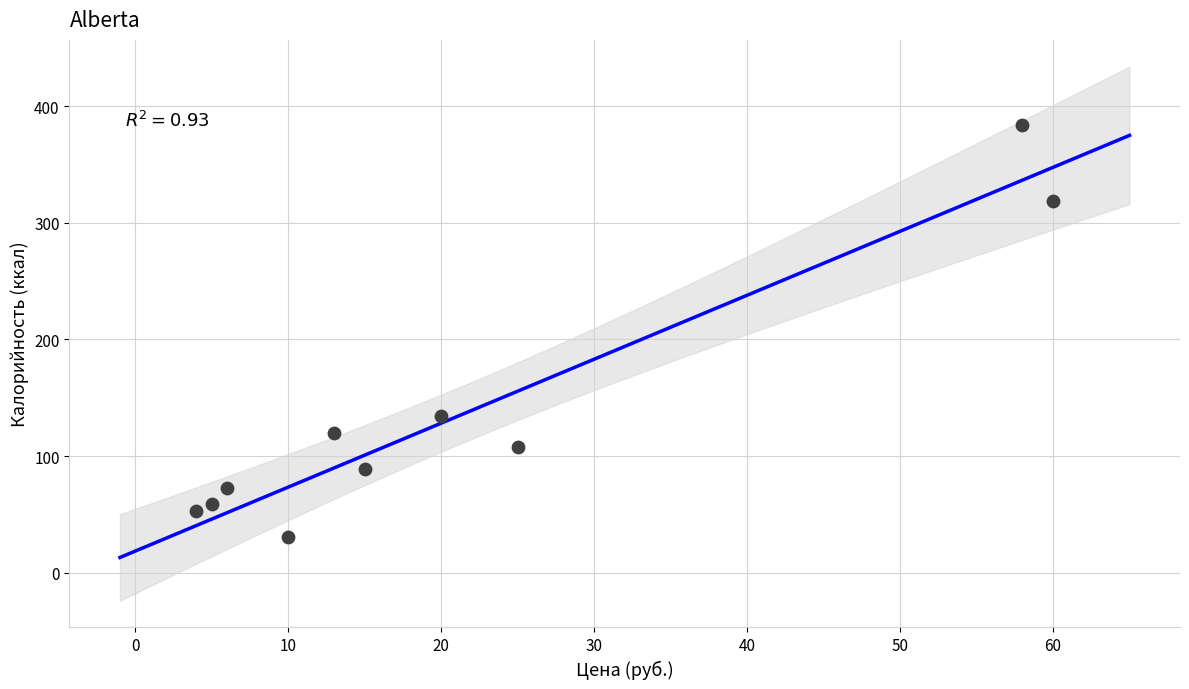

What Y value in the scatter plot is closest to 207?

134